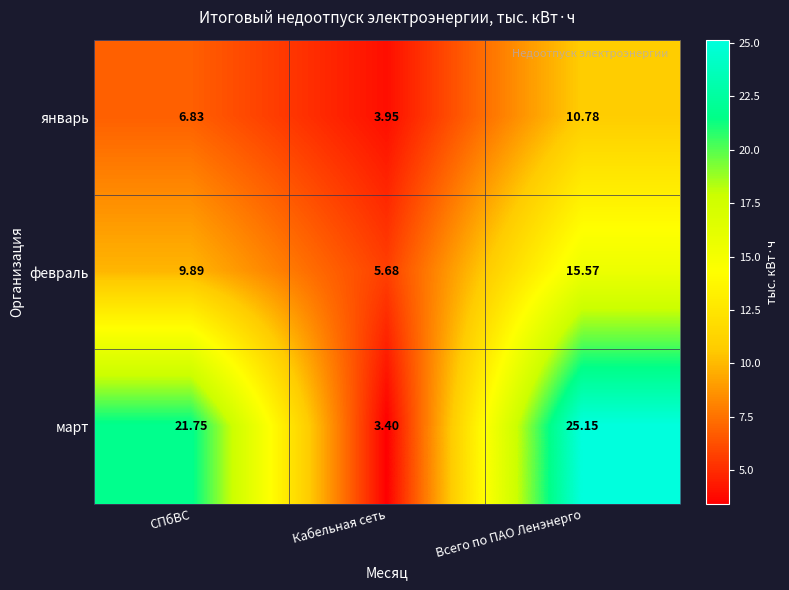

List the series in order of their peak value, lowest first.

январь, февраль, март